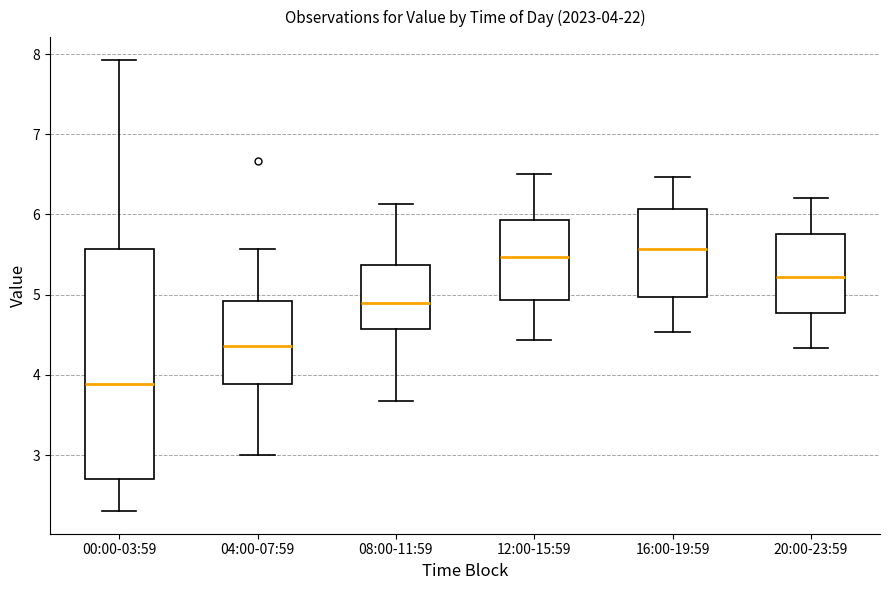

Which box is the tallest, from its lower edge to its upper edge?

00:00-03:59